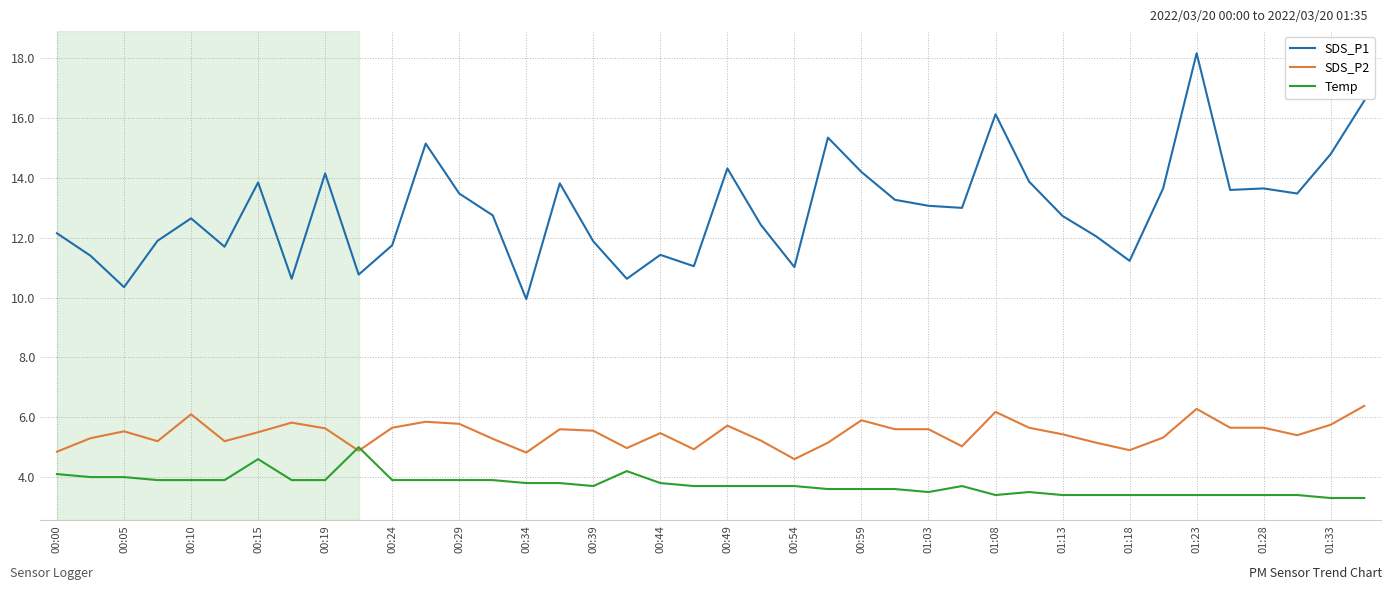

What is the greatest value displayed?

18.2